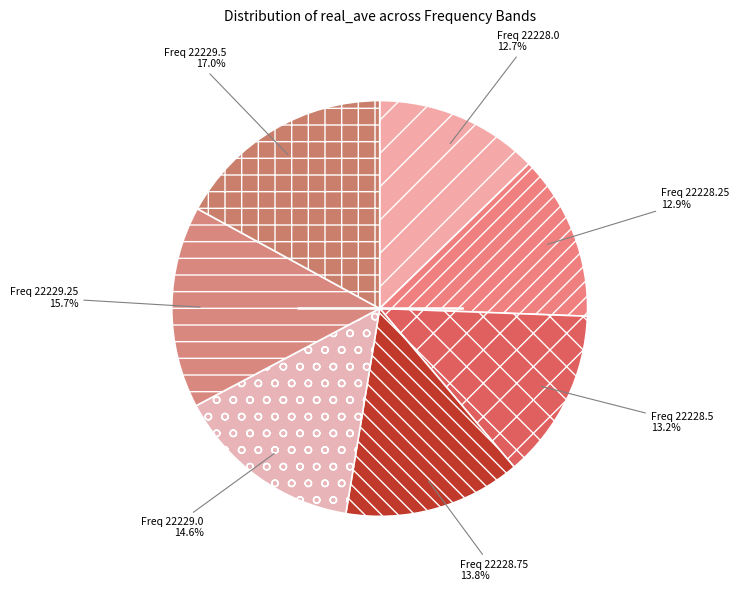

To the nearest percent, what is the average slice percentage?

14%